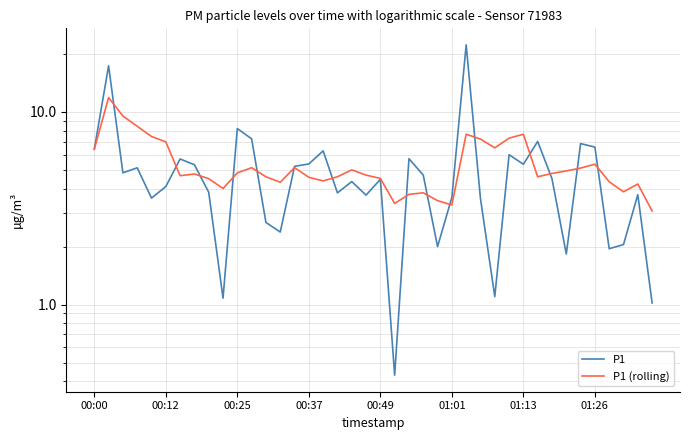

What is the difference between the highest and lowest values at 31?

2.4